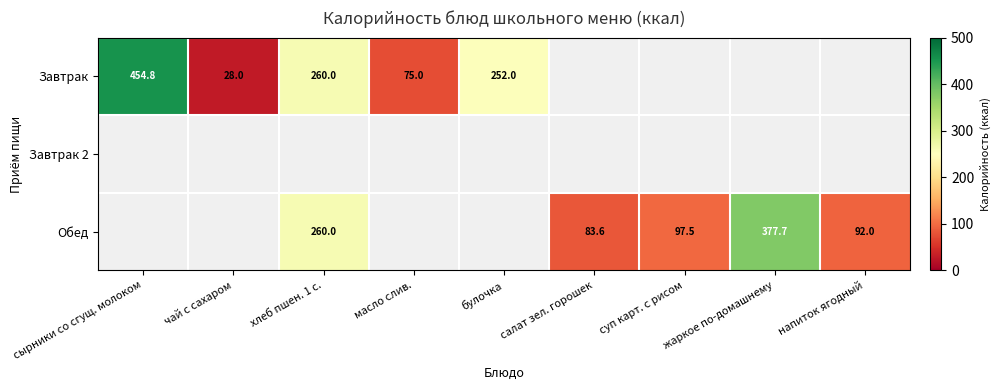

The value of Обед at хлеб пшен. 1 с. is 260.0. True or false?

True